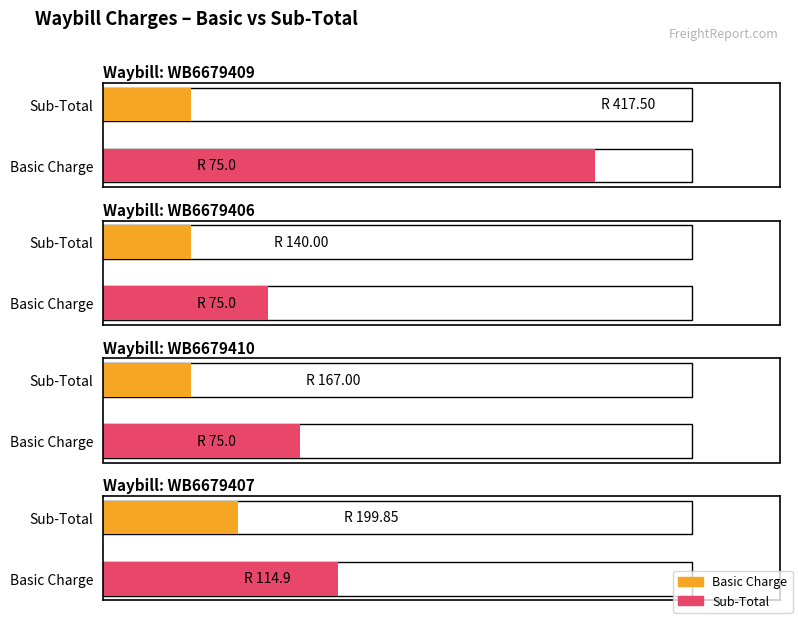

Which series changed the most between WB6679409 and WB6679406?

Sub-Total